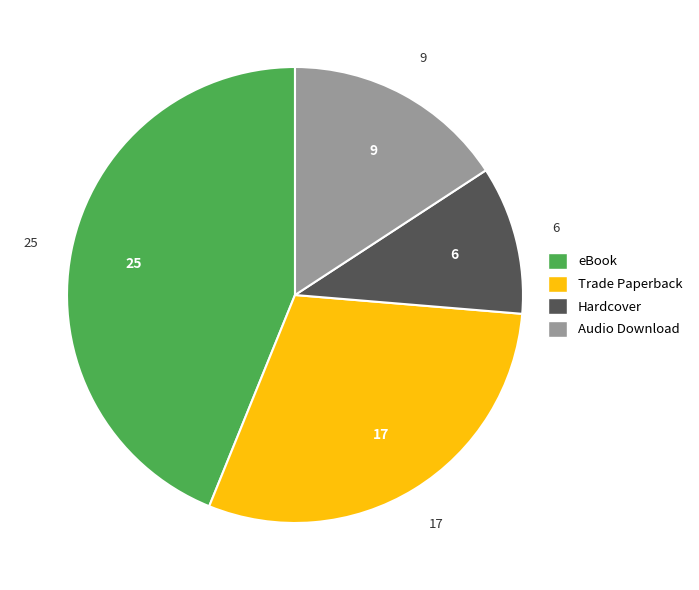

The Trade Paperback slice represents 30% of the pie. True or false?

True